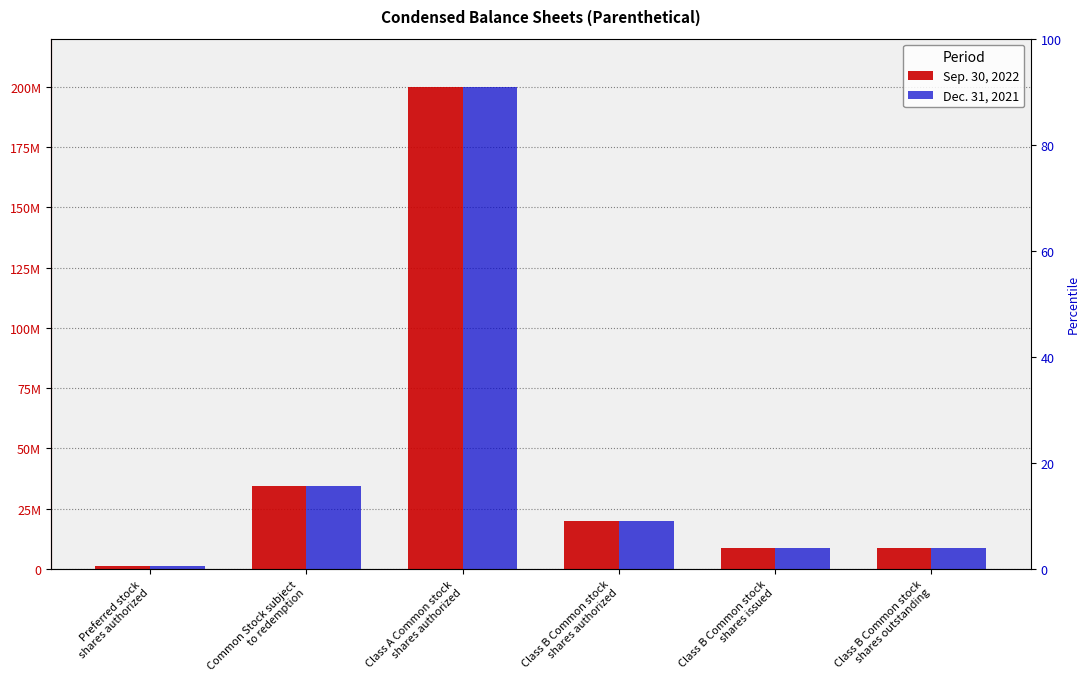

At how many categories does at least one series exceed 144162466?

1